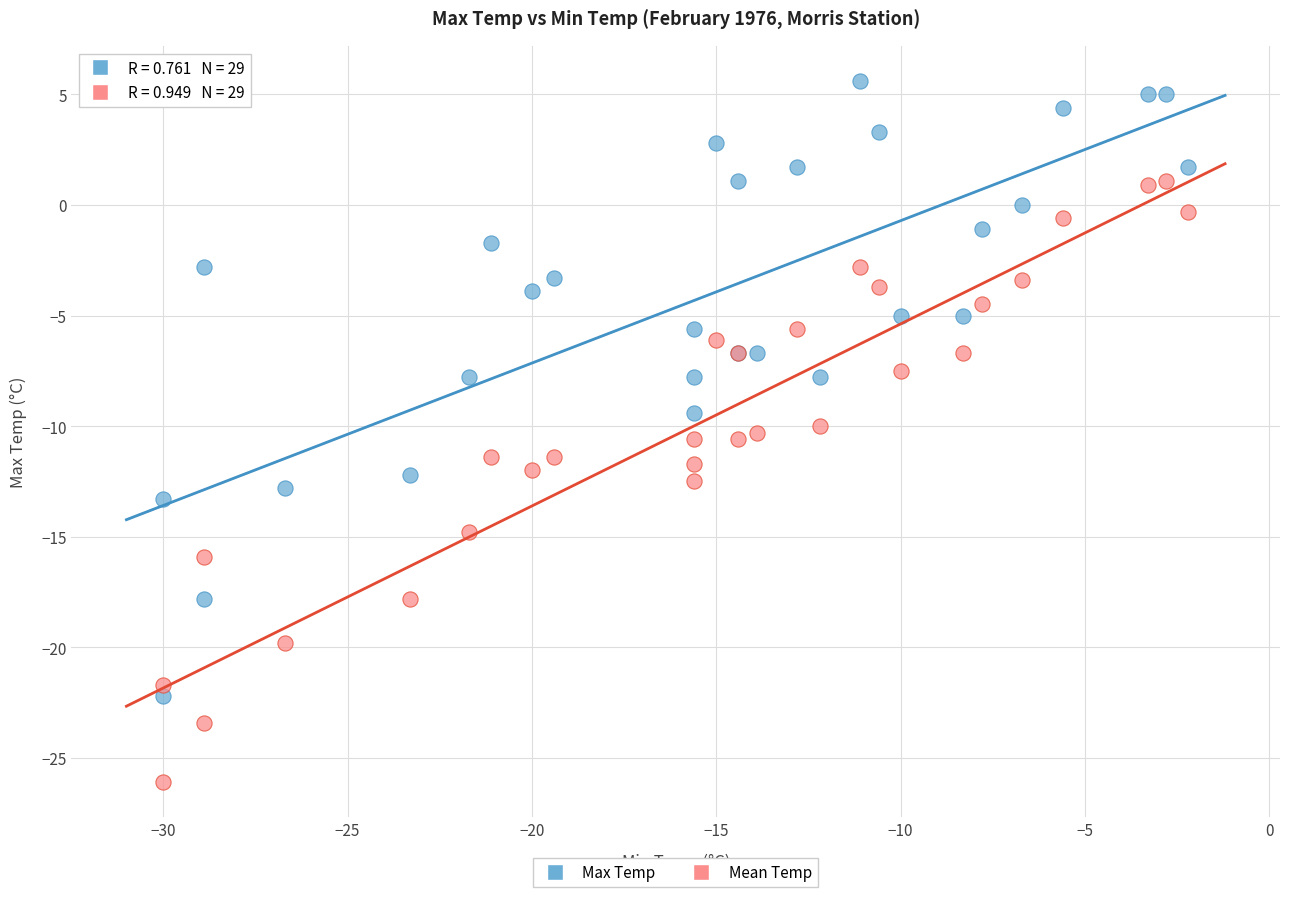

What are all the series names shown in the legend?

Max Temp, Mean Temp